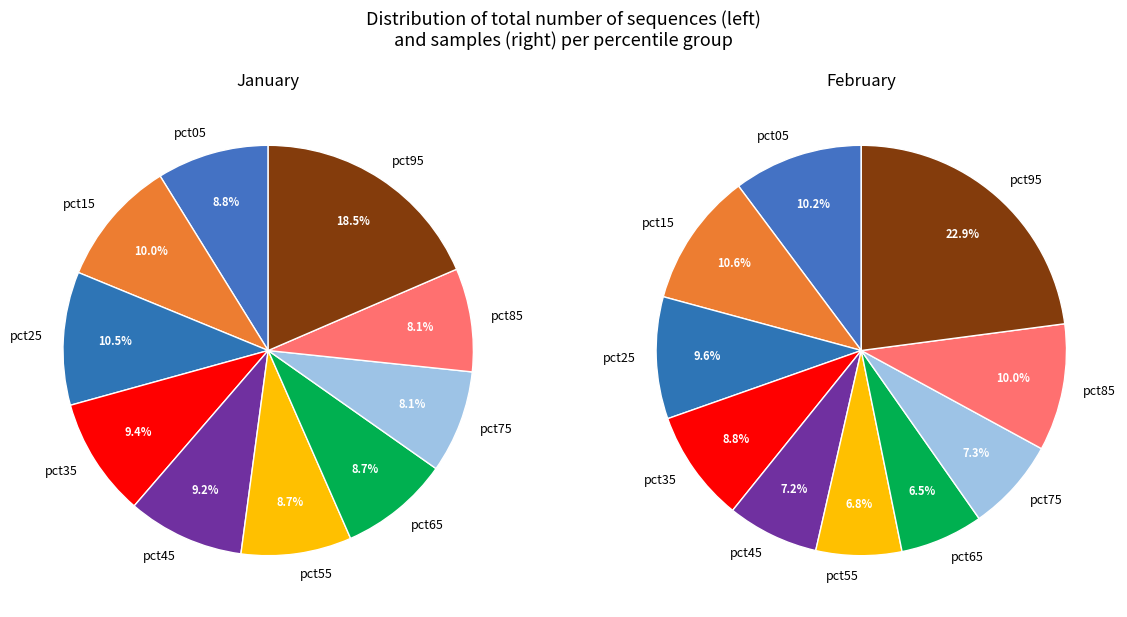

Is 2 the majority of the pie?

No